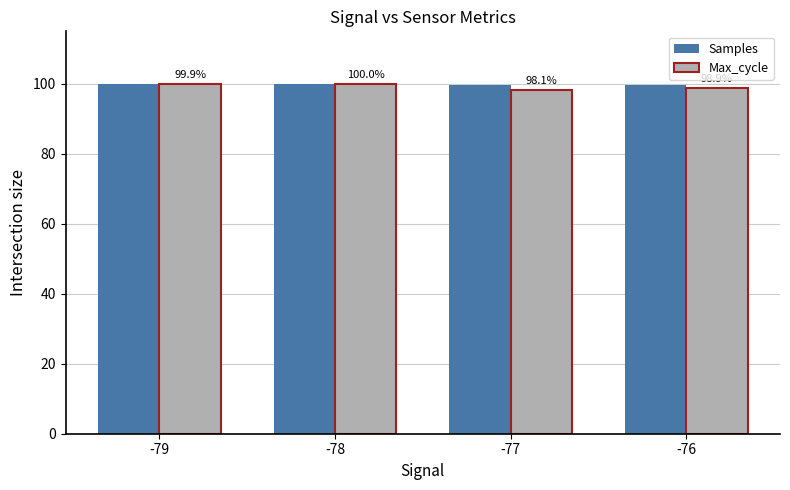

At how many categories does at least one series exceed 98?

4